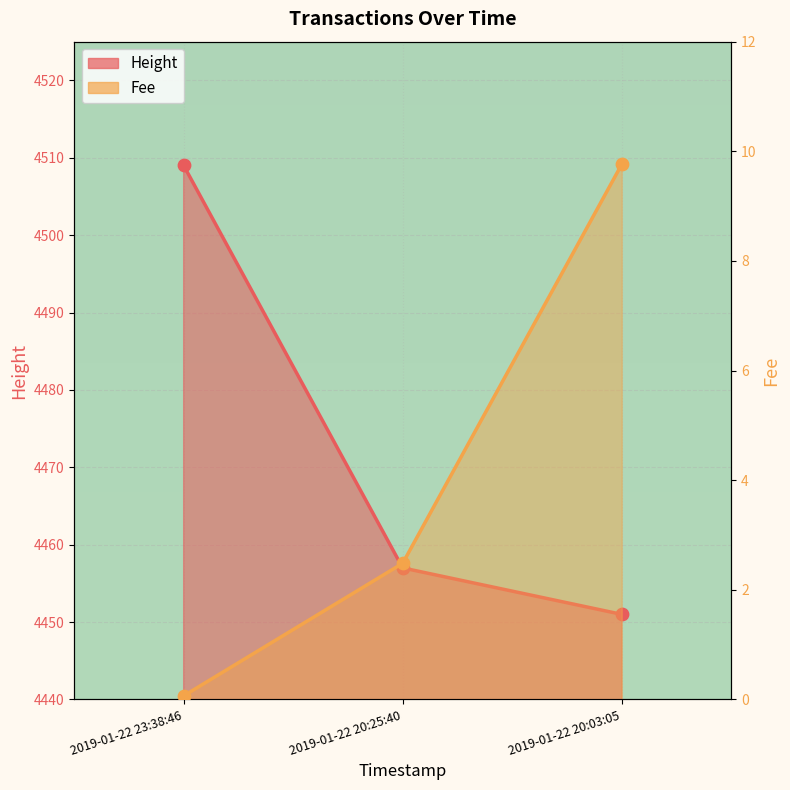

Is the value of Height at 2019-01-22 20:03:05 greater than the value of Fee at 2019-01-22 20:25:40?

Yes